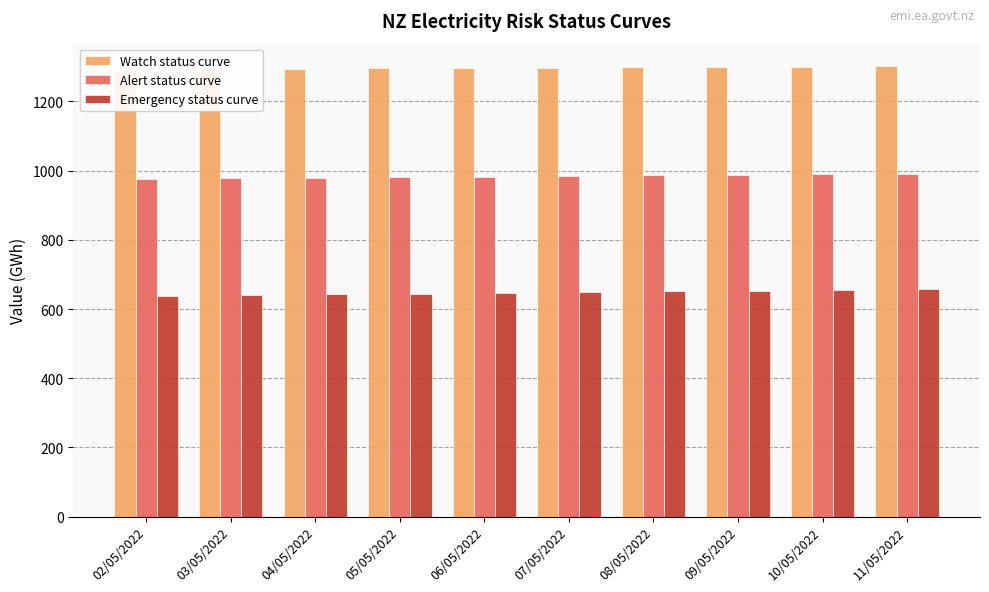

Reading left to right, extract all data points from this chart.

Watch status curve: 02/05/2022=1292.1	03/05/2022=1293.2	04/05/2022=1294.3	05/05/2022=1295.4	06/05/2022=1296.4	07/05/2022=1297.5	08/05/2022=1298.6	09/05/2022=1299.7	10/05/2022=1300.8	11/05/2022=1301.9
Alert status curve: 02/05/2022=976.8	03/05/2022=978.4	04/05/2022=979.9	05/05/2022=981.5	06/05/2022=983.0	07/05/2022=984.6	08/05/2022=986.1	09/05/2022=987.7	10/05/2022=989.2	11/05/2022=990.8
Emergency status curve: 02/05/2022=637.7	03/05/2022=640.0	04/05/2022=642.2	05/05/2022=644.4	06/05/2022=646.7	07/05/2022=648.9	08/05/2022=651.1	09/05/2022=653.3	10/05/2022=655.6	11/05/2022=658.0